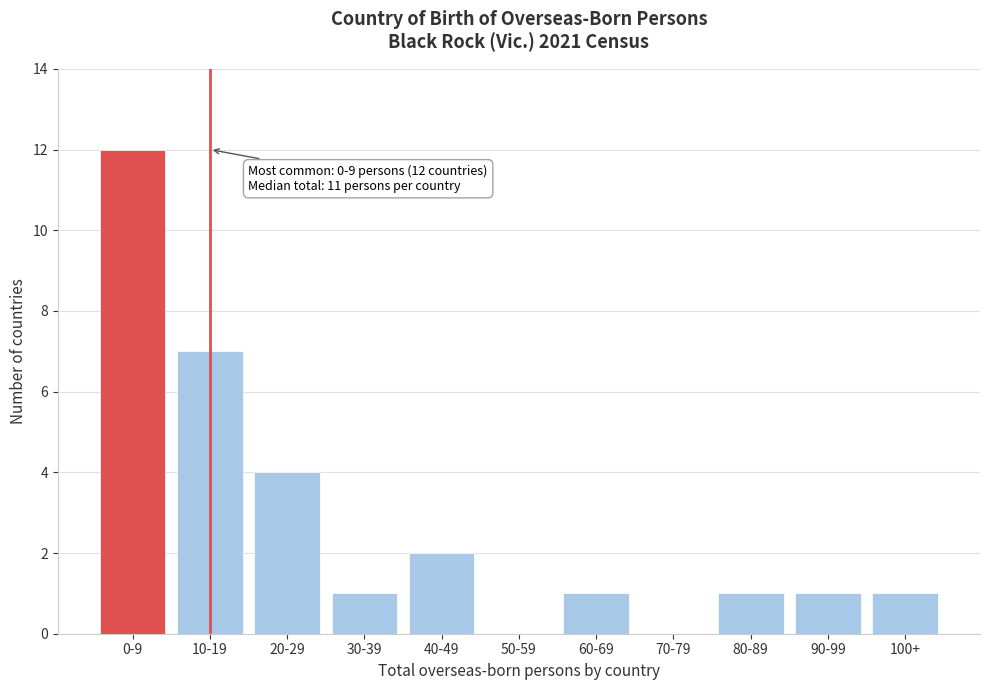

Reading left to right, transcribe all the data shown in this chart.

0-9=12	10-19=7	20-29=4	30-39=1	40-49=2	50-59=0	60-69=1	70-79=0	80-89=1	90-99=1	100+=1